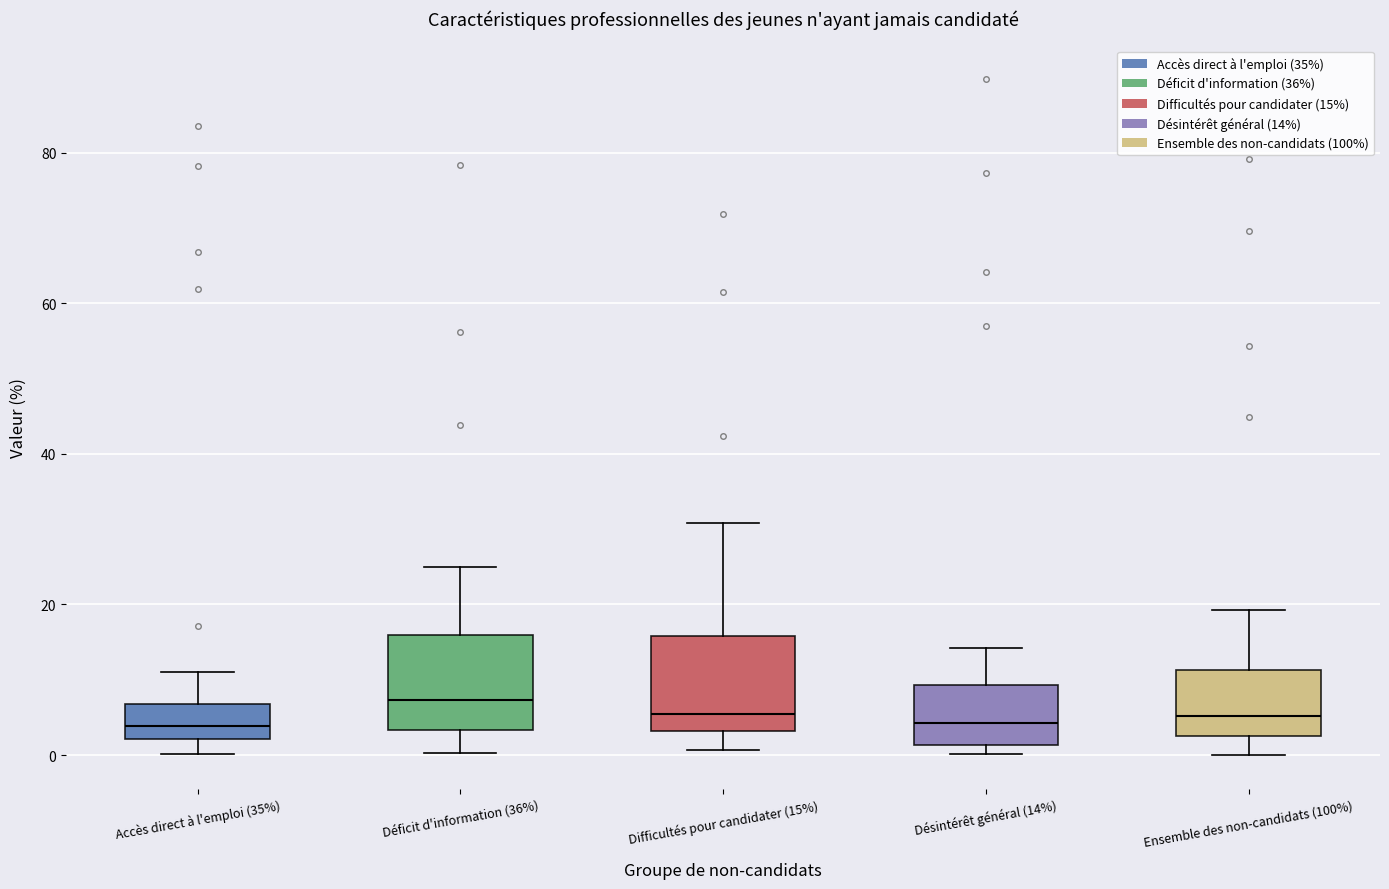

Where is the lower edge of the box for Accès direct à l'emploi (35%) on the y-axis? The values are not printed on the chart, so give them approximately, as read against the axis.

2